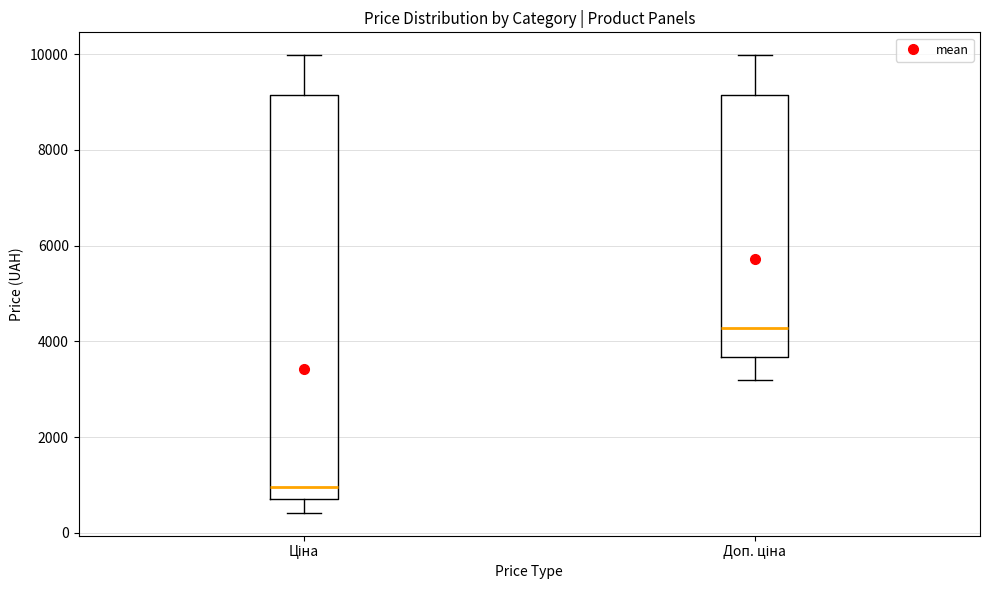

Comparing the boxes themselves (not the whiskers), which one is the tallest?

Ціна